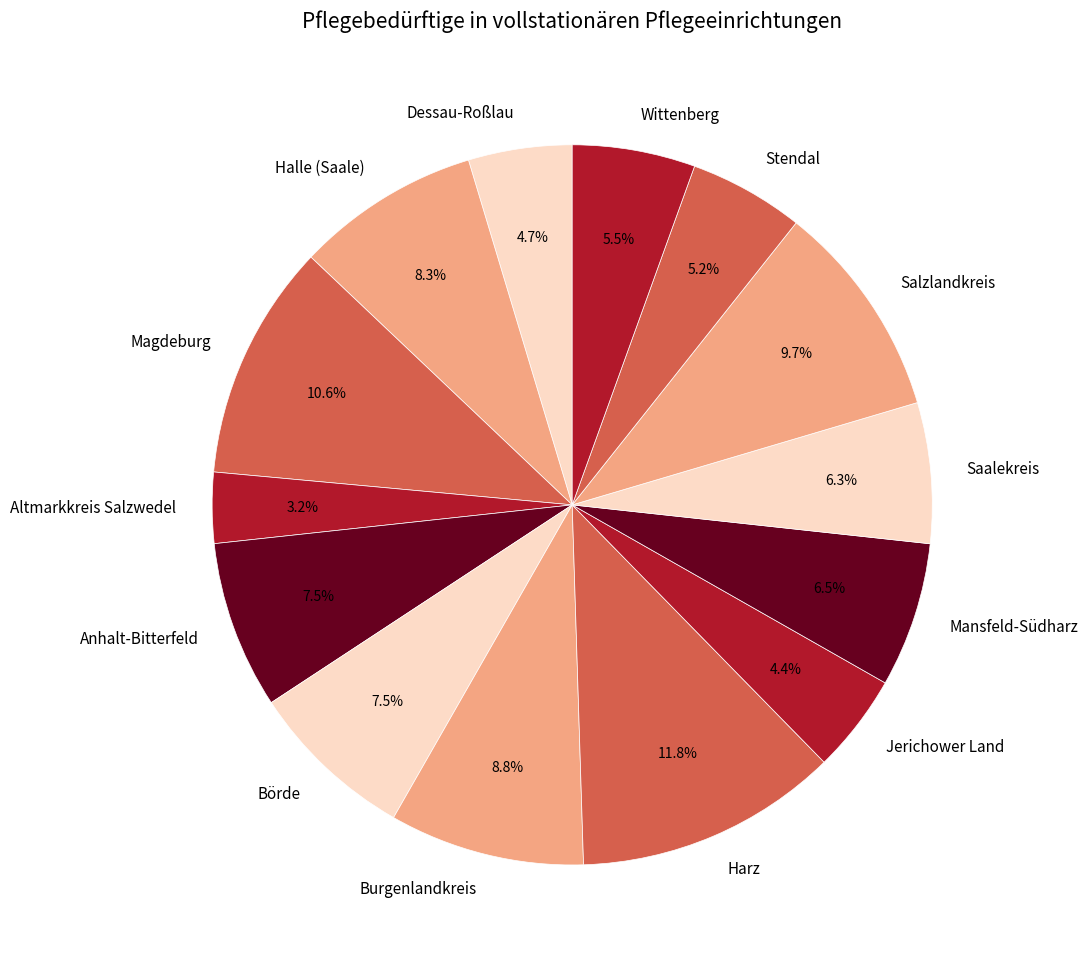

How much of the chart is everything except Salzlandkreis?

90.3%